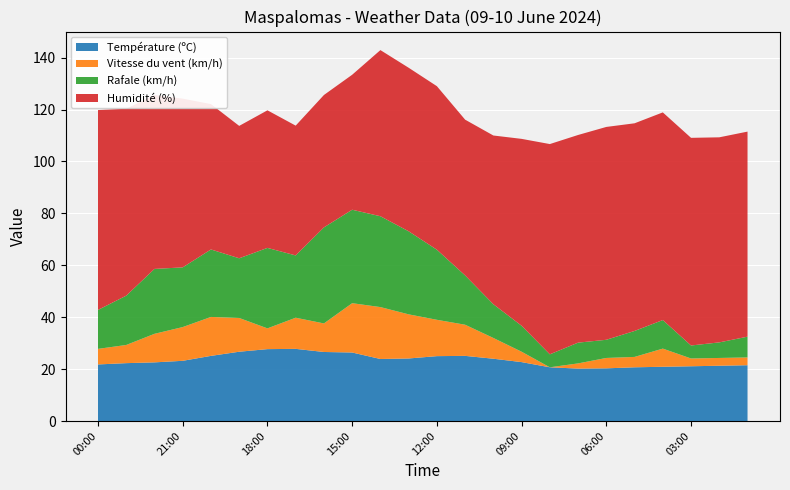

Reading right to left, extract all data points from this chart.

Température (ºC): 01:00=21.5	02:00=21.3	03:00=21.1	04:00=20.9	05:00=20.7	06:00=20.3	07:00=20.2	08:00=20.7	09:00=22.7	10:00=24.0	11:00=25.1	12:00=25.0	13:00=24.1	14:00=23.9	15:00=26.4	16:00=26.6	17:00=27.8	18:00=27.7	19:00=26.7	20:00=25.1	21:00=23.2	22:00=22.6	23:00=22.3	00:00=21.8
Vitesse du vent (km/h): 01:00=3.0	02:00=3.0	03:00=3.0	04:00=7.0	05:00=4.0	06:00=4.0	07:00=2.0	08:00=0.0	09:00=4.0	10:00=8.0	11:00=12.0	12:00=14.0	13:00=17.0	14:00=20.0	15:00=19.0	16:00=11.0	17:00=12.0	18:00=8.0	19:00=13.0	20:00=15.0	21:00=13.0	22:00=11.0	23:00=7.0	00:00=6.0
Rafale (km/h): 01:00=8.0	02:00=6.0	03:00=5.0	04:00=11.0	05:00=10.0	06:00=7.0	07:00=8.0	08:00=5.0	09:00=10.0	10:00=13.0	11:00=19.0	12:00=27.0	13:00=32.0	14:00=35.0	15:00=36.0	16:00=37.0	17:00=24.0	18:00=31.0	19:00=23.0	20:00=26.0	21:00=23.0	22:00=25.0	23:00=19.0	00:00=15.0
Humidité (%): 01:00=79.0	02:00=79.0	03:00=80.0	04:00=80.0	05:00=80.0	06:00=82.0	07:00=80.0	08:00=81.0	09:00=72.0	10:00=65.0	11:00=60.0	12:00=63.0	13:00=63.0	14:00=64.0	15:00=52.0	16:00=51.0	17:00=50.0	18:00=53.0	19:00=51.0	20:00=56.0	21:00=65.0	22:00=67.0	23:00=72.0	00:00=77.0